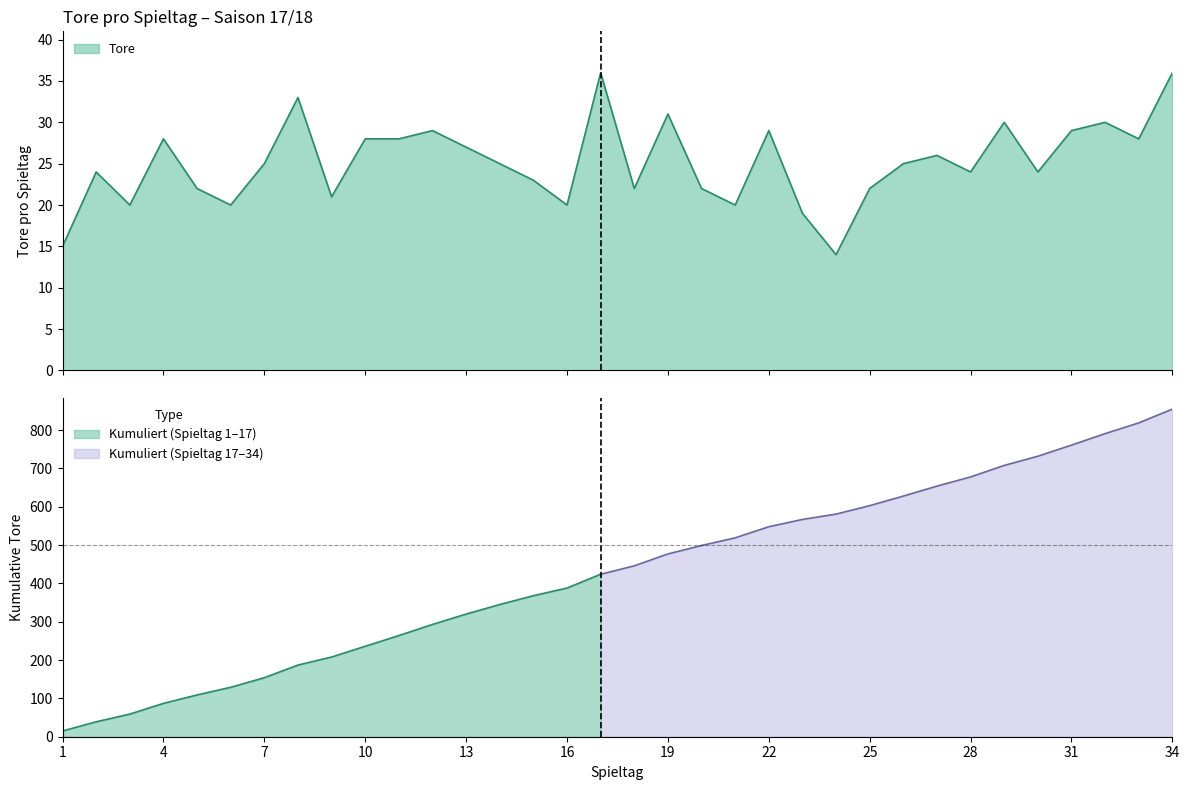

What is the change in value from 20 to 21?

-2